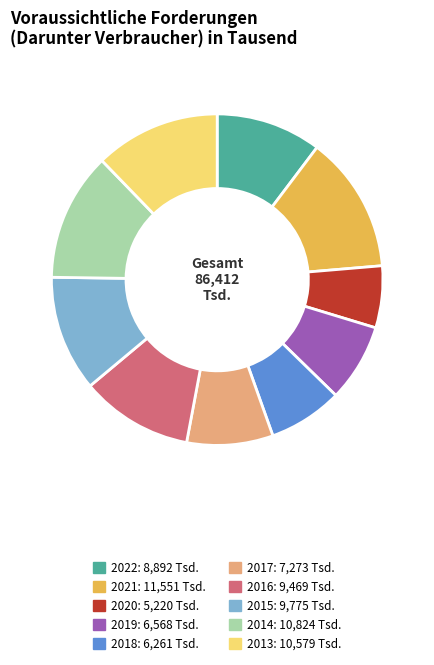

The 2022: 8,892 Tsd. slice represents 10% of the pie. True or false?

True